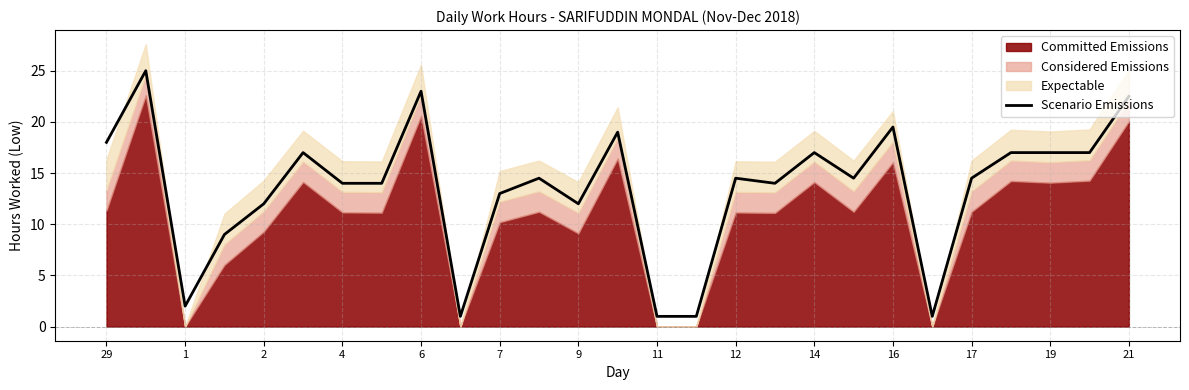

Reading left to right, extract all data points from this chart.

18.0	25.0	2.0	9.0	12.0	17.0	14.0	14.0	23.0	1.0	13.0	14.5	12.0	19.0	1.0	1.0	14.5	14.0	17.0	14.5	19.5	1.0	14.5	17.0	17.0	17.0	22.5